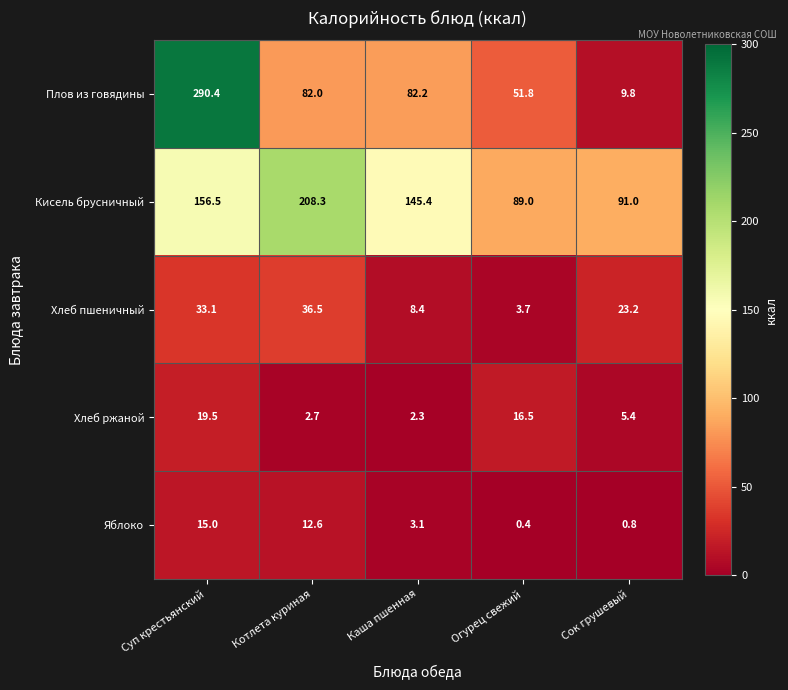

What is the approximate value of Плов из говядины at Котлета куриная?

82.0